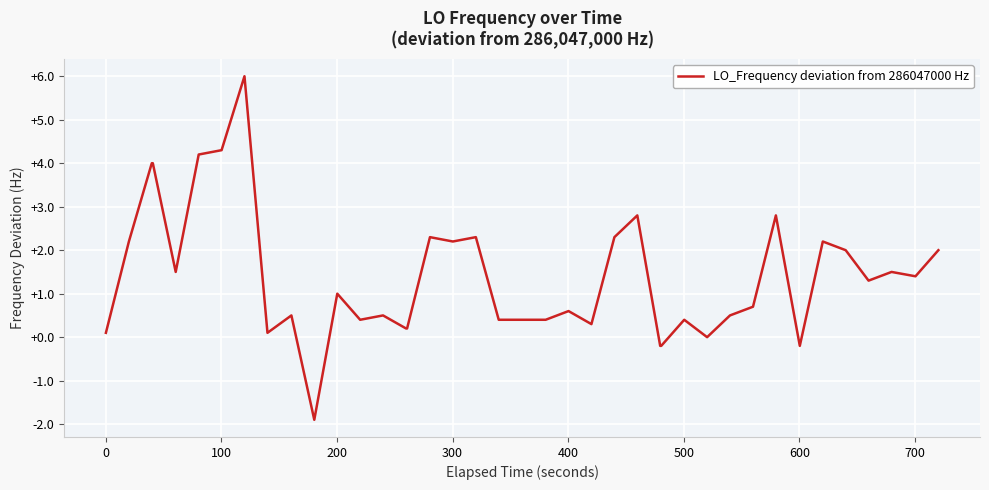

What is the greatest value displayed?

6.0